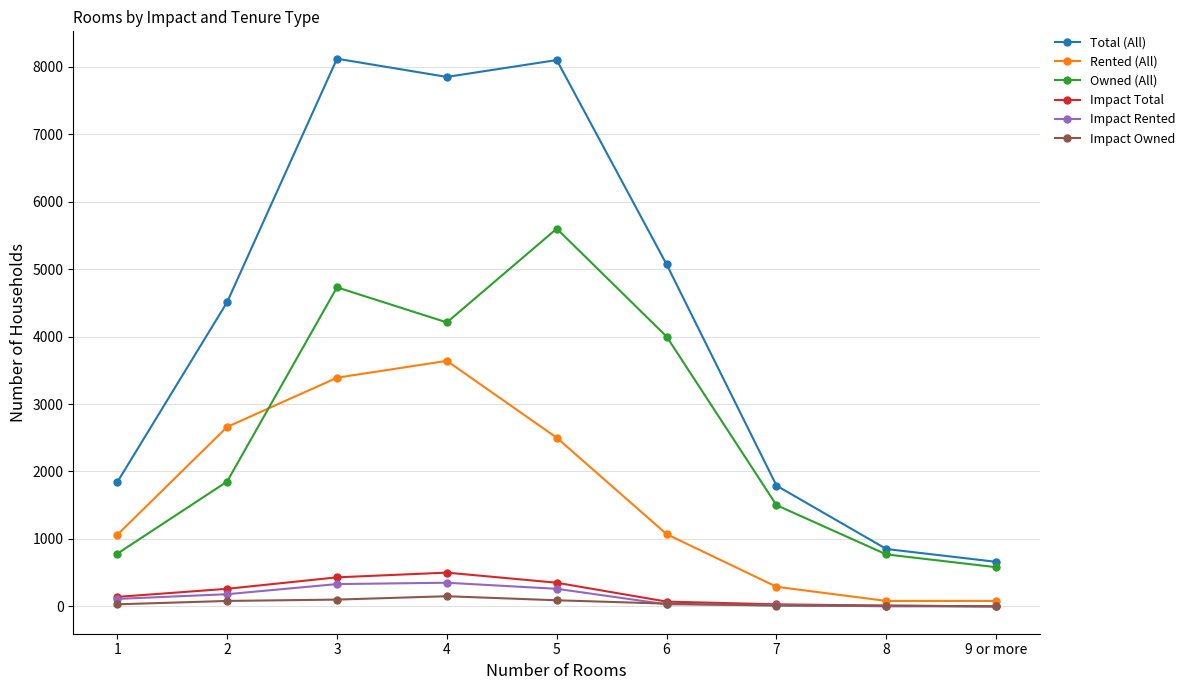

Which series has the largest range (max minus min)?

Total (All)